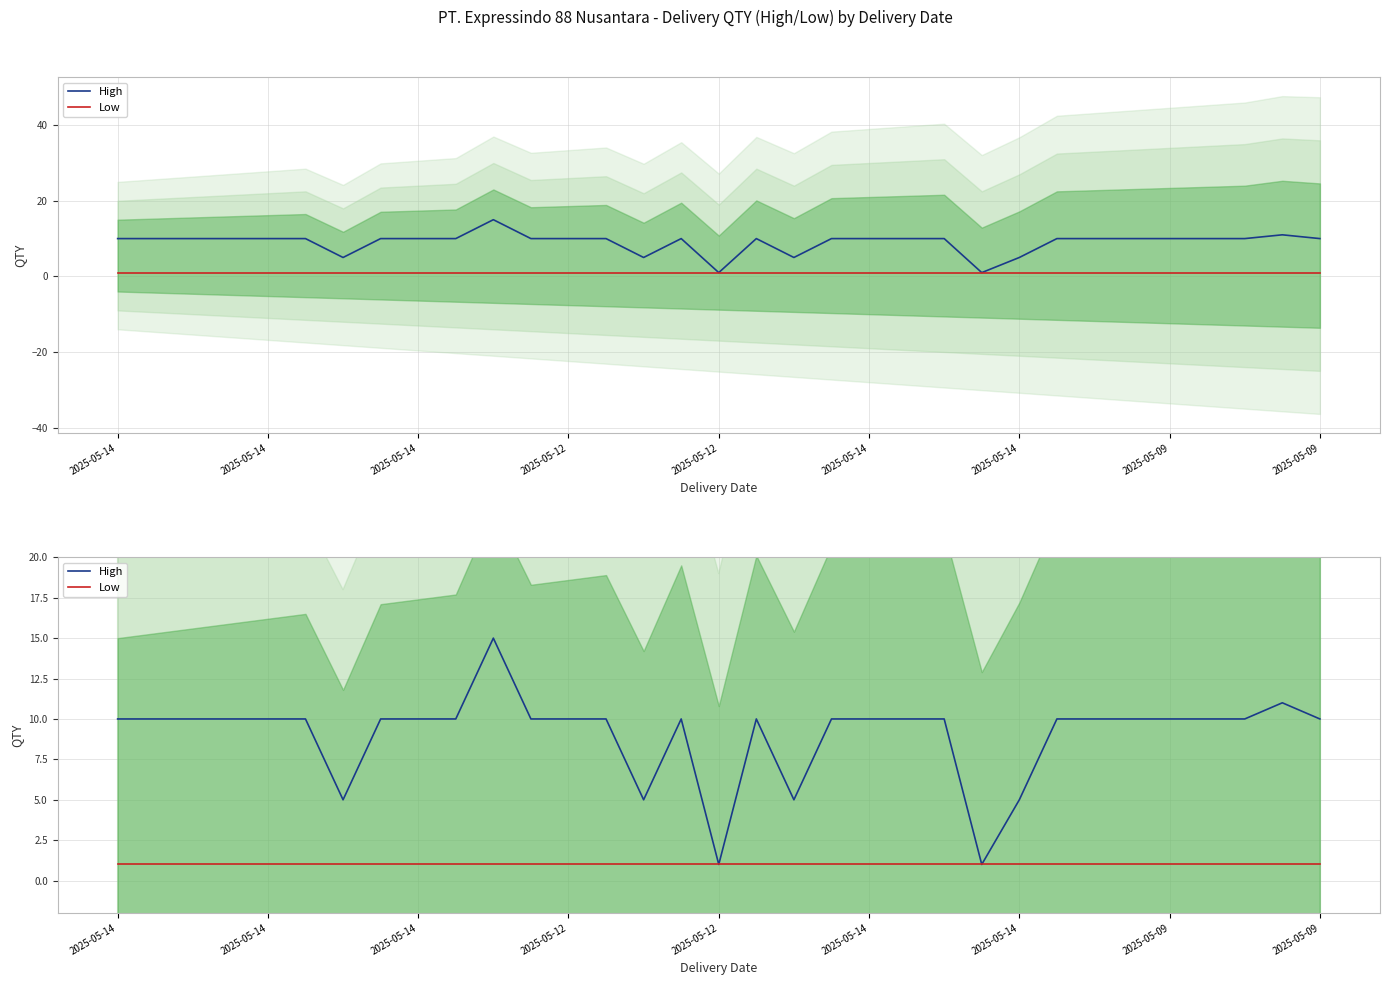

Between 2025-05-14 and 2025-05-09, which series saw the biggest shift?

High